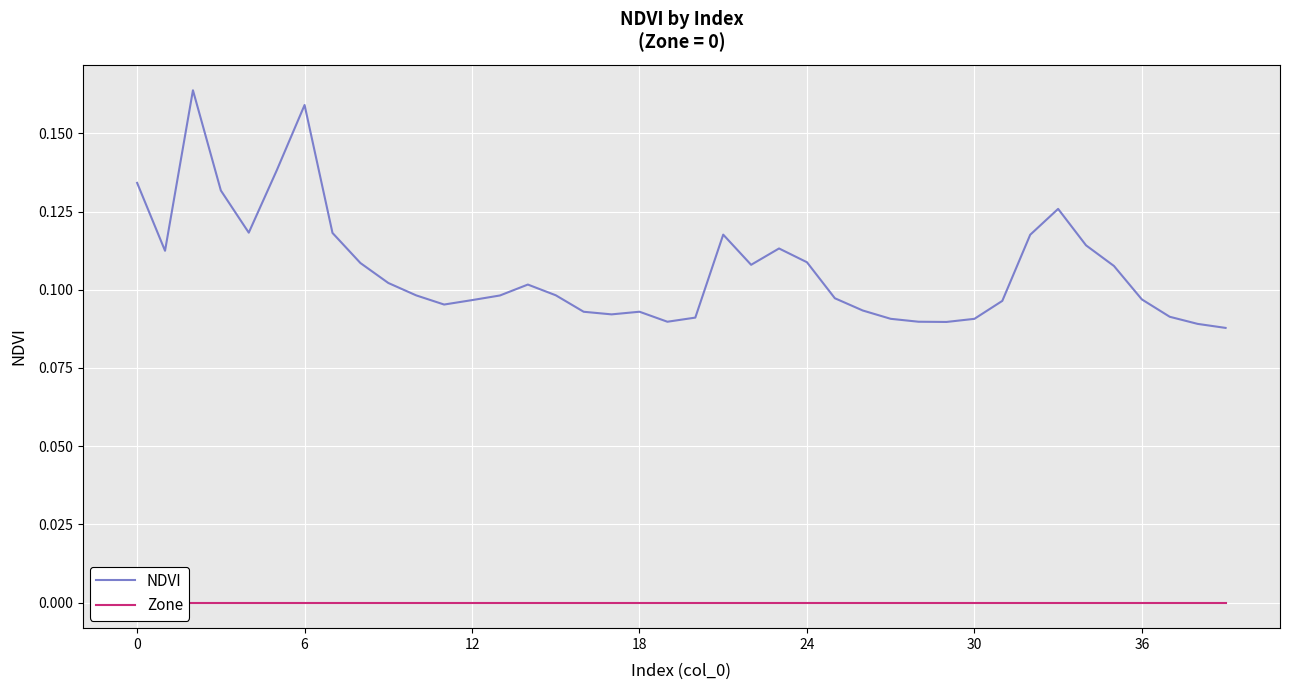

Is it true that Zone equals 0.0 at 31?

True